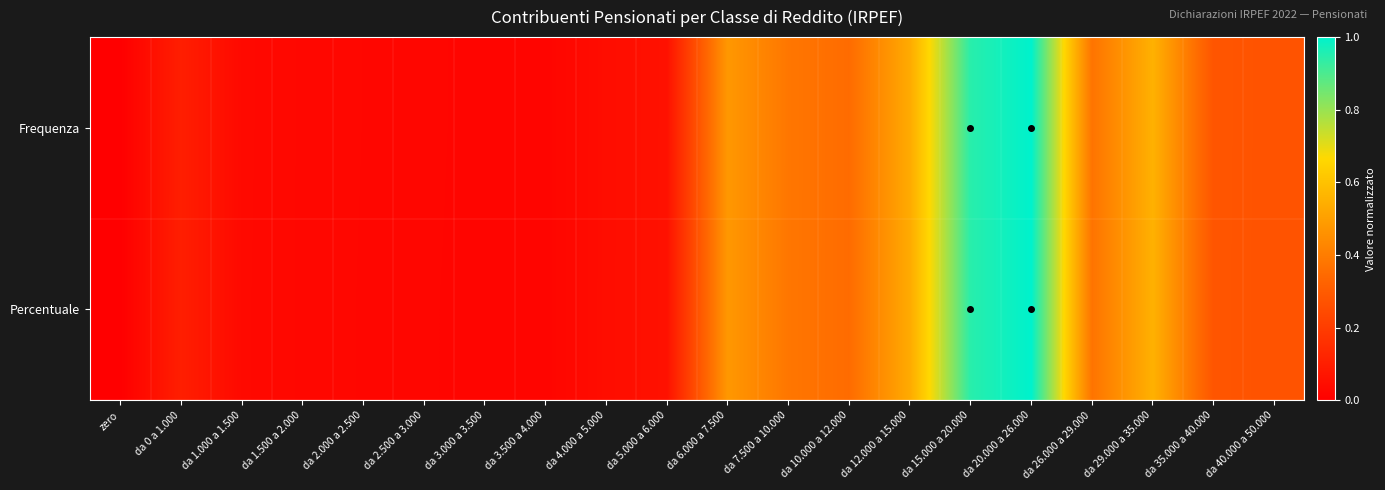

Which series has the largest total across all categories?

Frequenza